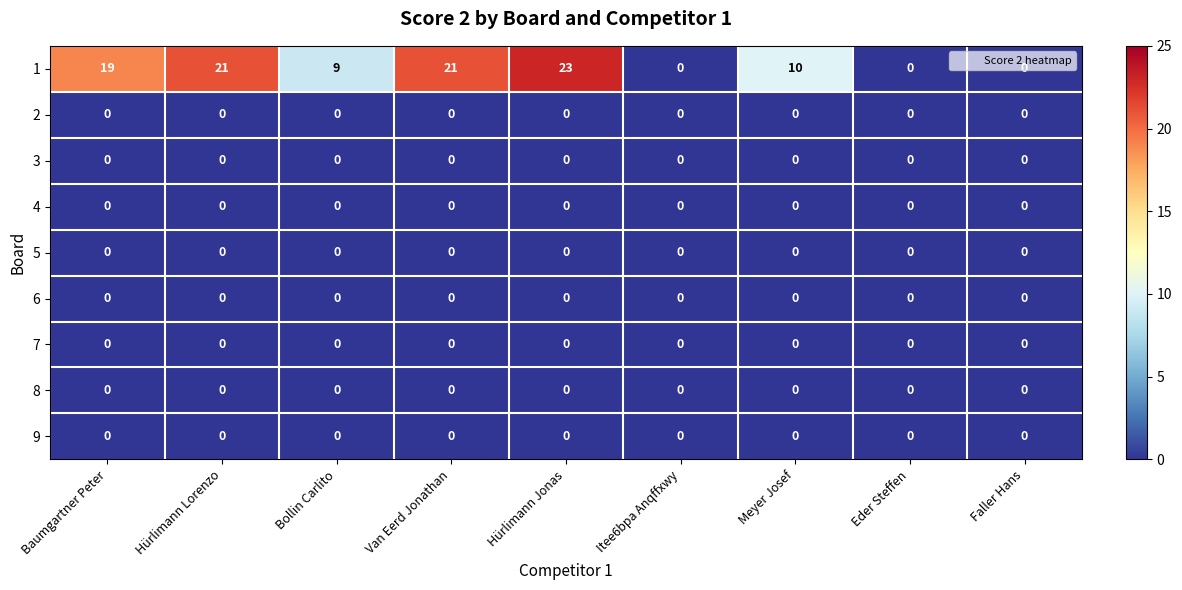

Is the value of 6 at Faller Hans greater than the value of 1 at Hürlimann Lorenzo?

No